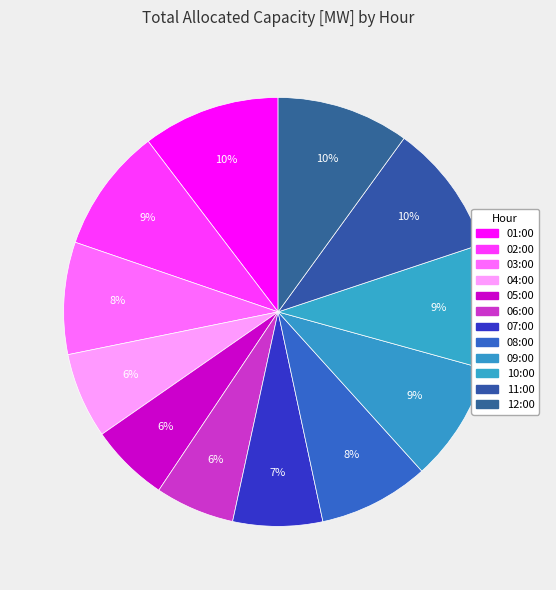

How many slices are in this pie chart?

12